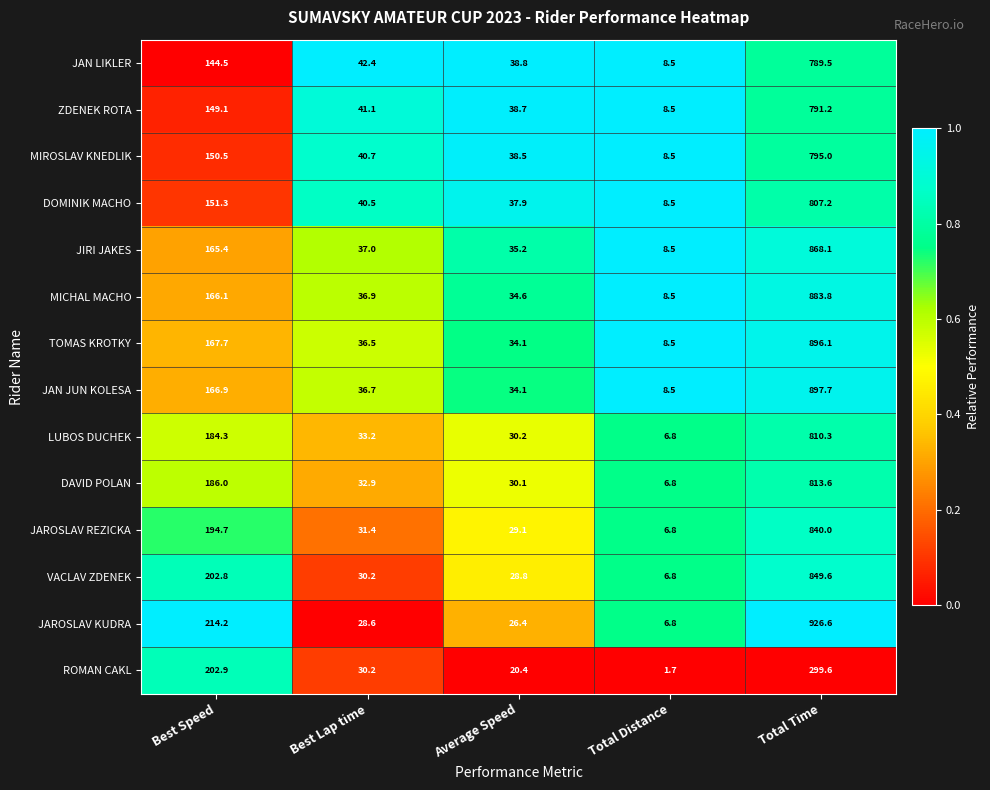

What is the total value across all series at Total Time?

11268.3